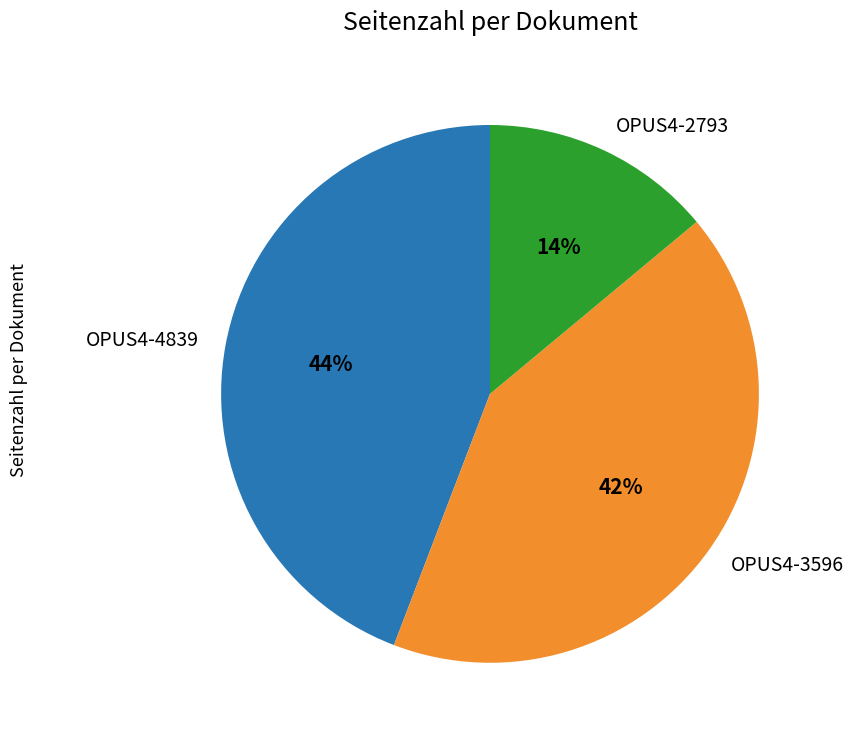

Rank the categories by value from lowest to highest.

OPUS4-2793, OPUS4-3596, OPUS4-4839